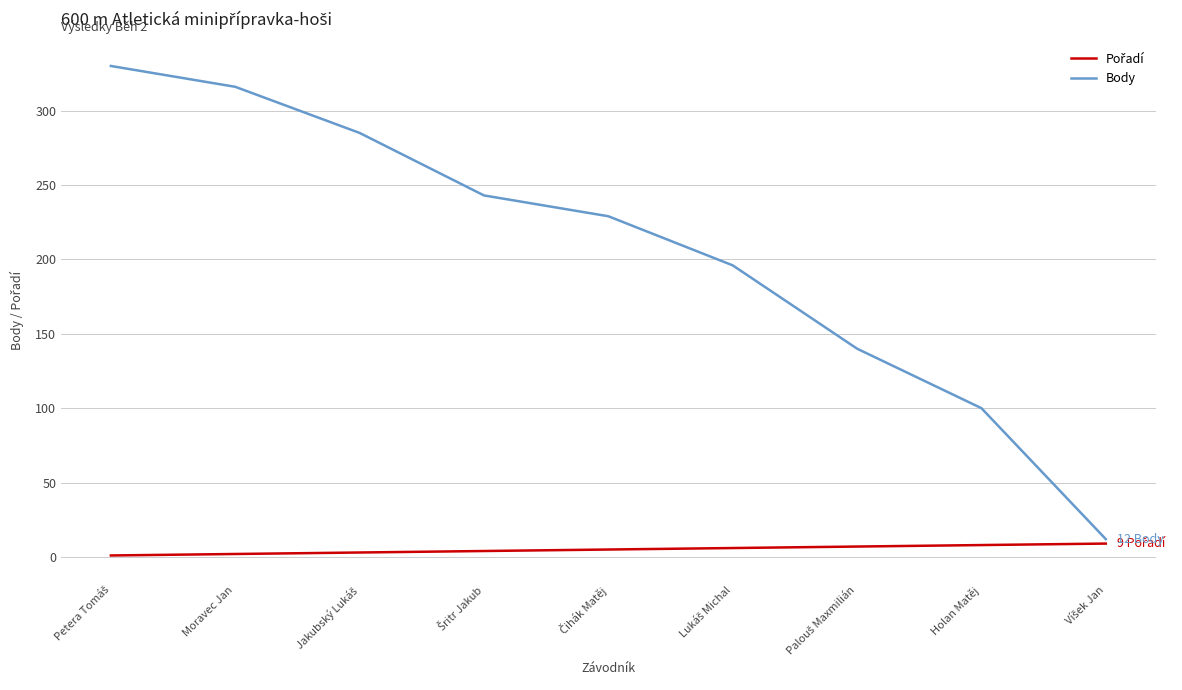

What position from the right is Holan Matěj?

2